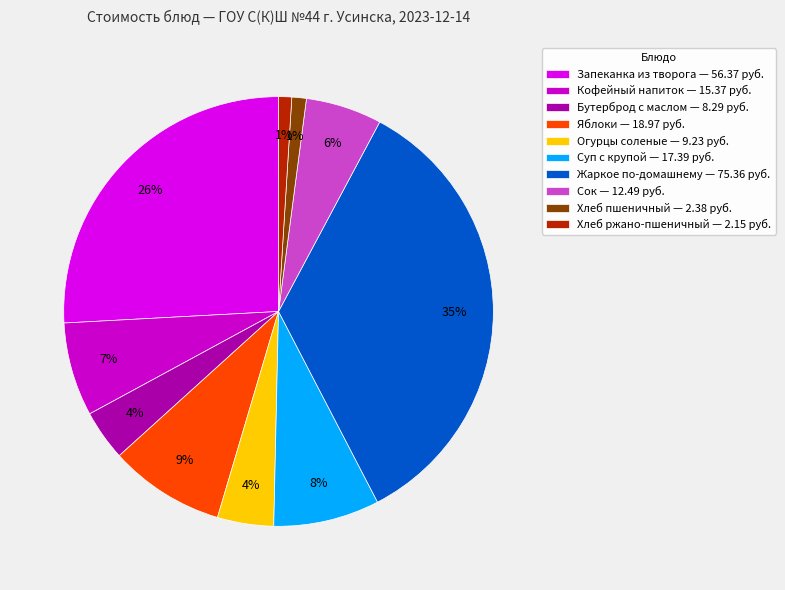

What percentage is NOT represented by Бутерброд с маслом?

96.2%